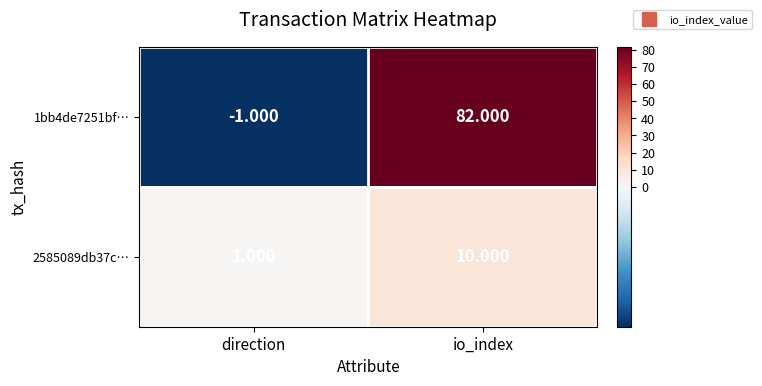

How many series are shown in this chart?

2